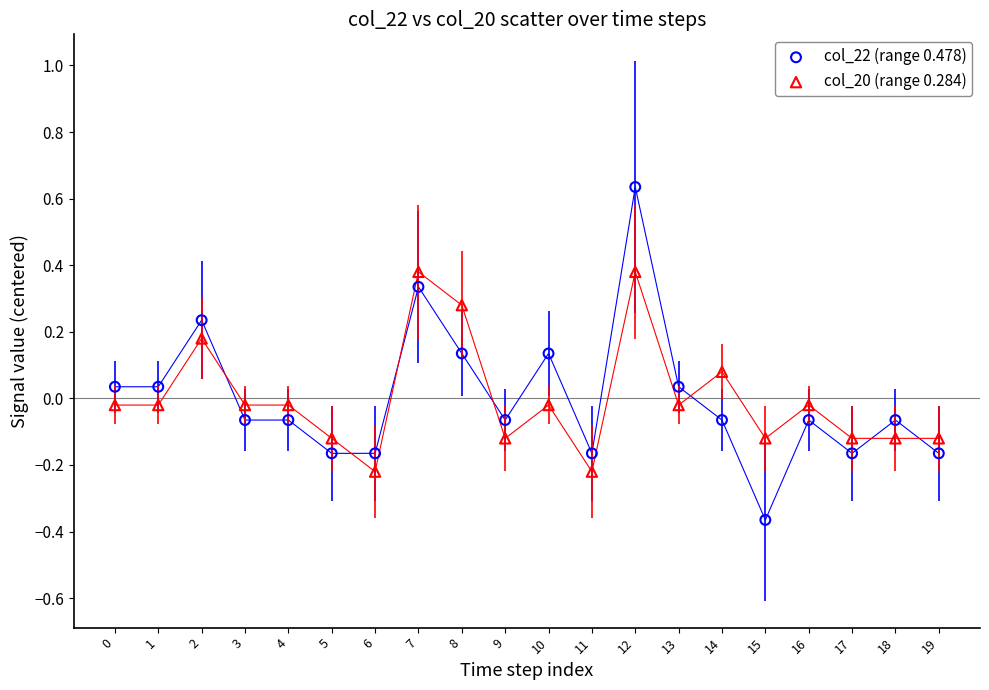

Which series has the widest spread of Y values?

col_22 (range 0.478)